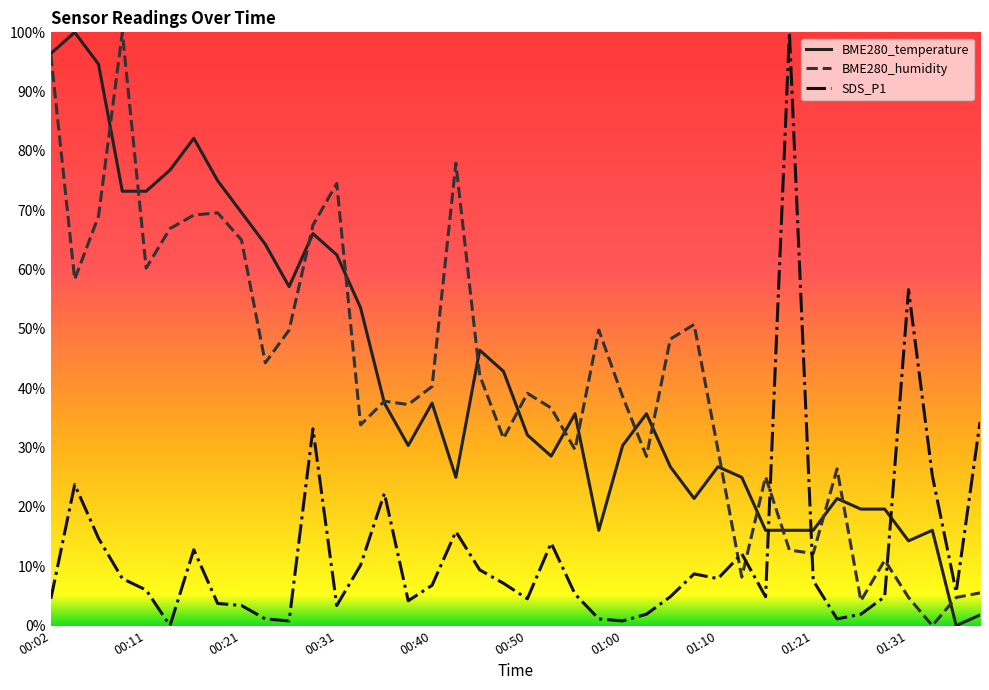

True or false: SDS_P1 and BME280_temperature cross at least once.

True